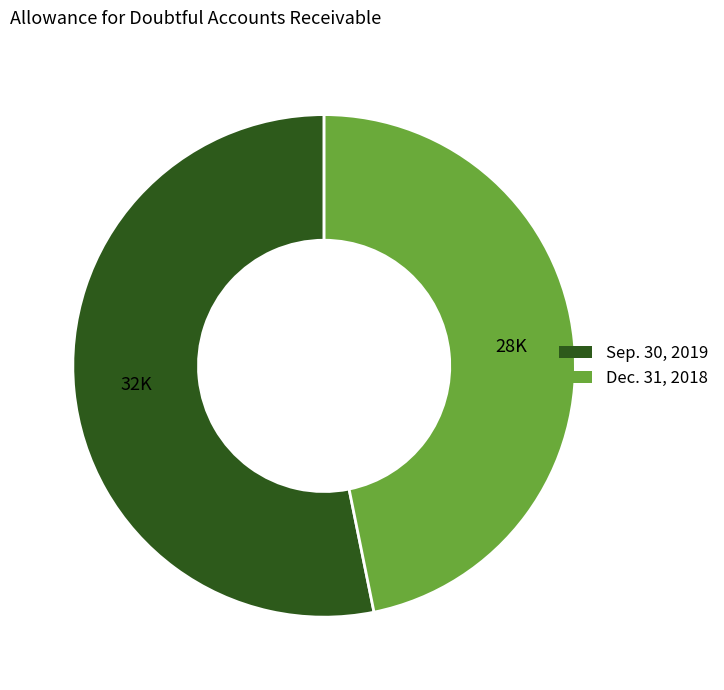

Which category has the biggest portion of the pie?

Sep. 30, 2019